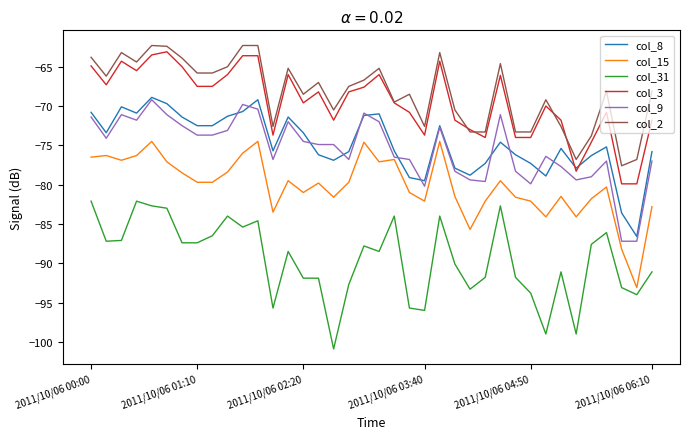

What is the greatest value displayed?

-62.3